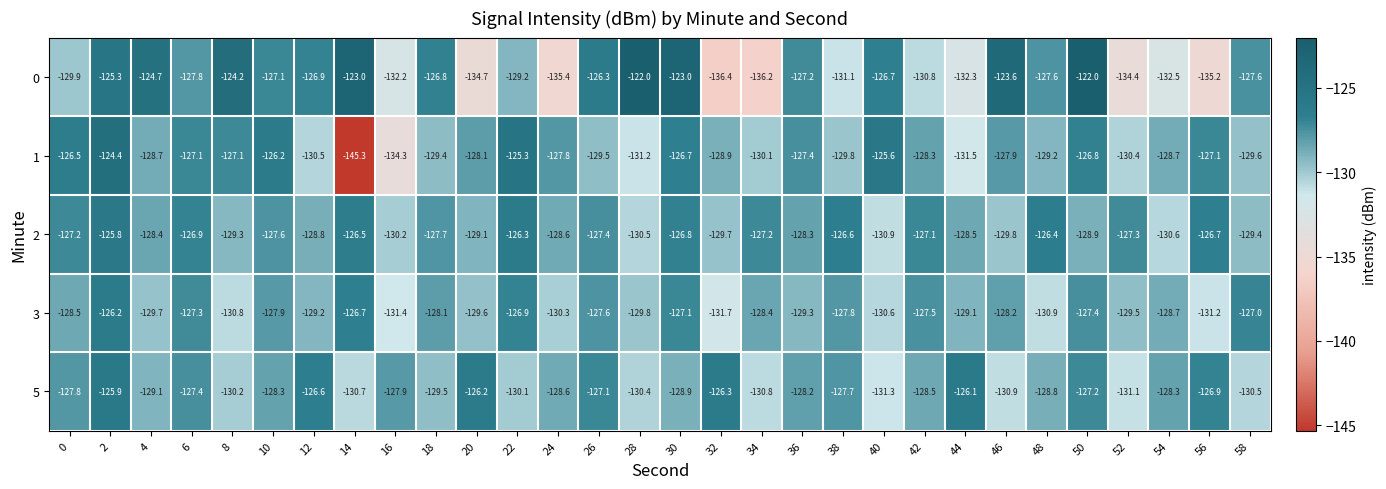

Which series has the largest range (max minus min)?

1